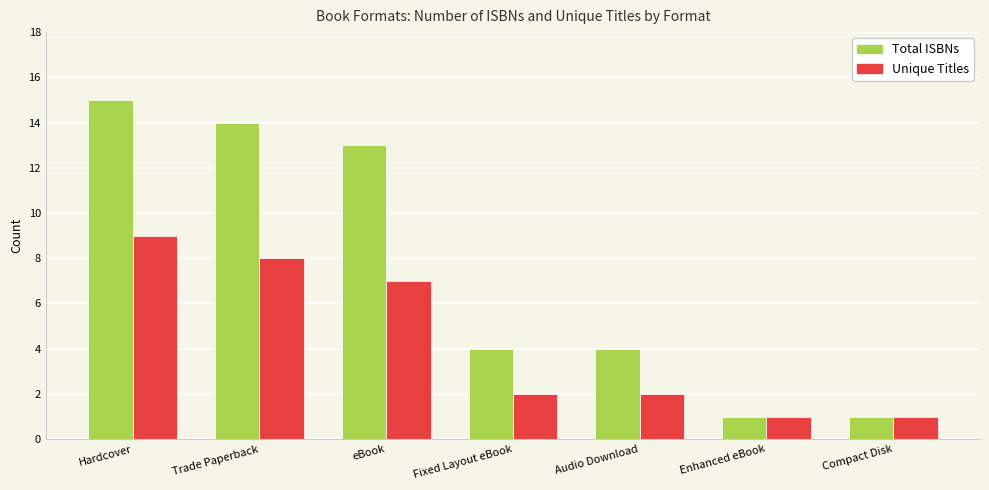

List the series in order of their overall mean, highest first.

Total ISBNs, Unique Titles